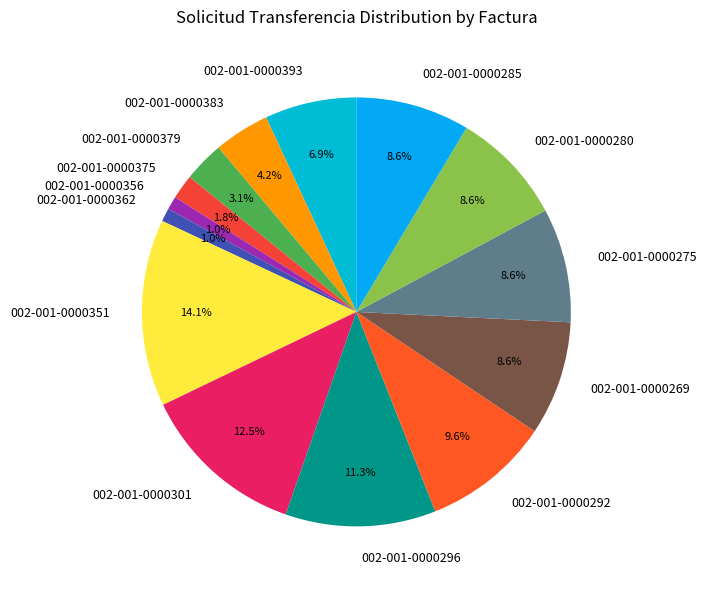

Does any single category account for the majority?

No